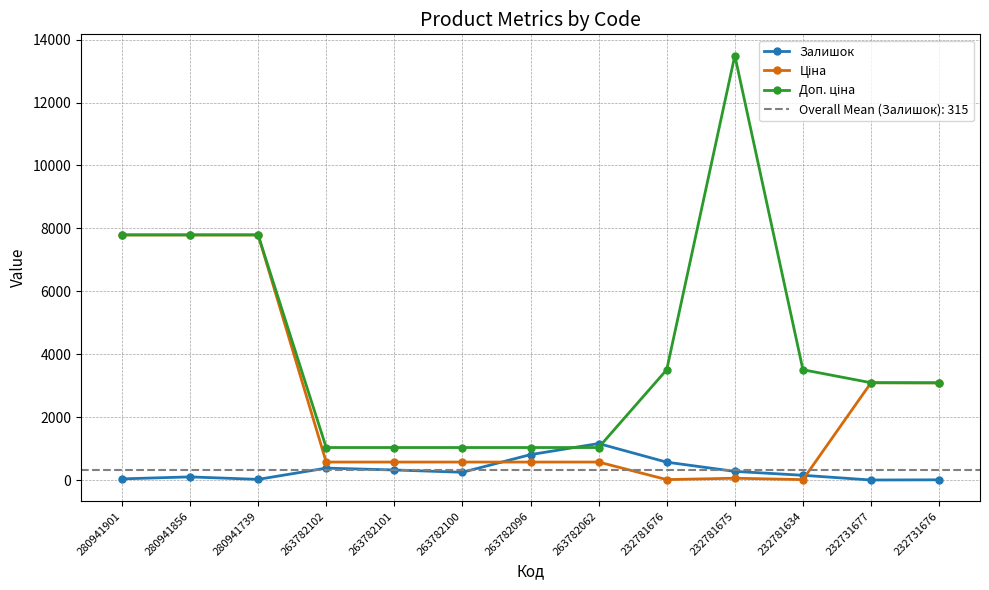

At how many categories does at least one series exceed 4661?

4